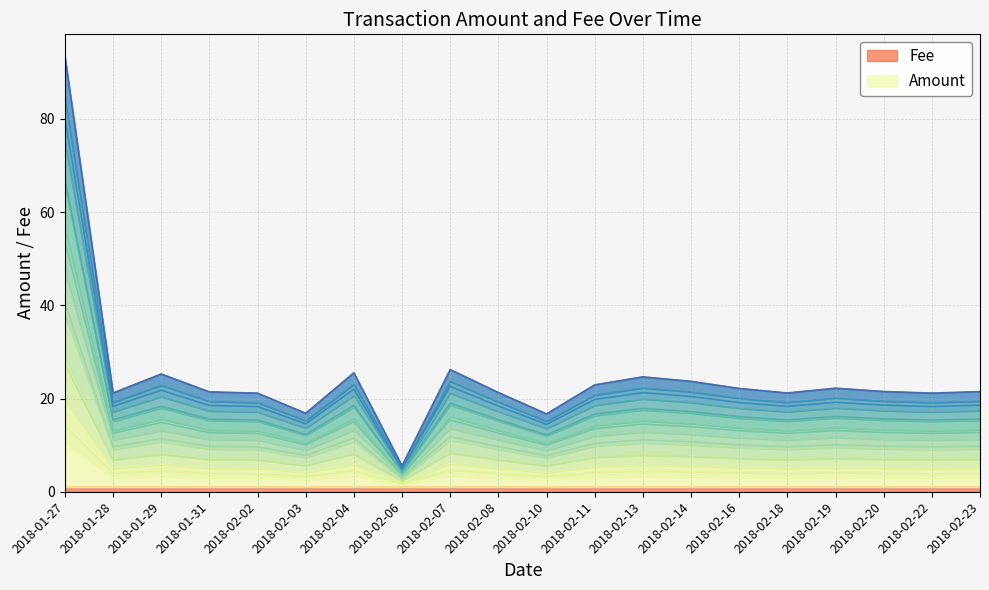

What is the label of the 8th point from the left?

2018-02-06